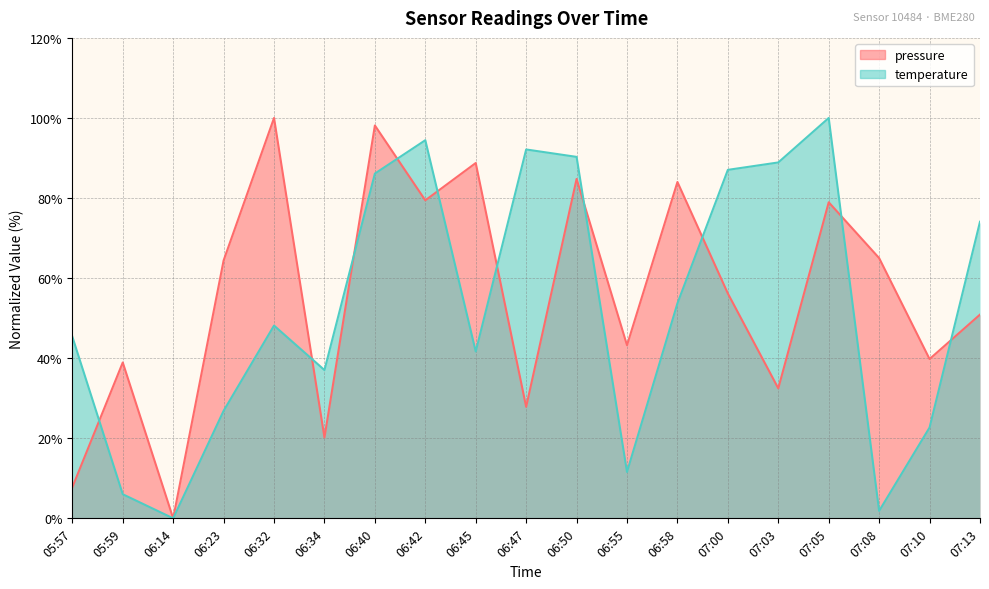

What position from the left is 06:42?

8